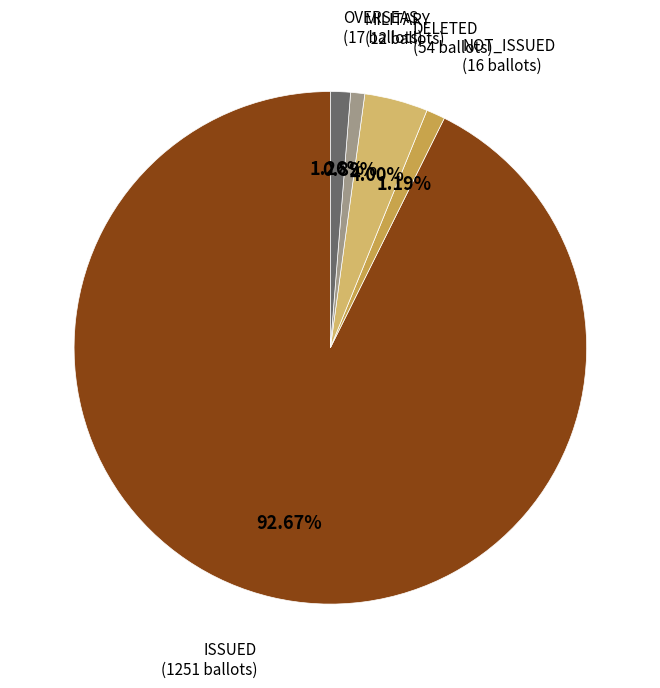

Which slice represents more than half of the pie?

ISSUED